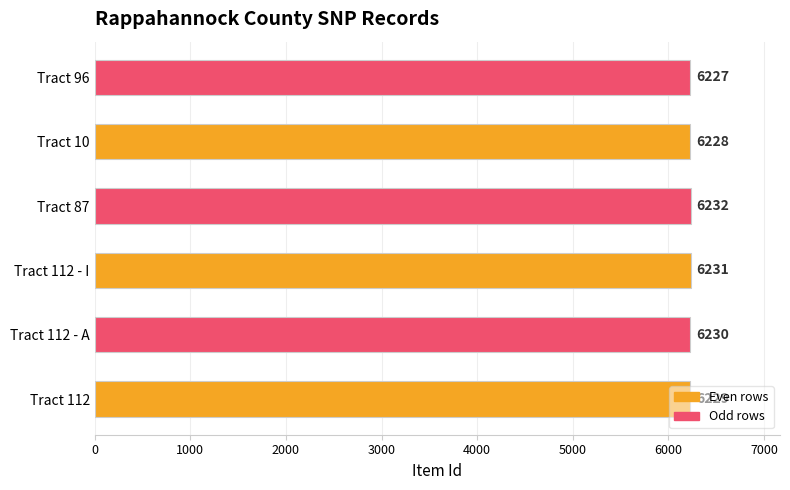

What is the greatest value displayed?

6232